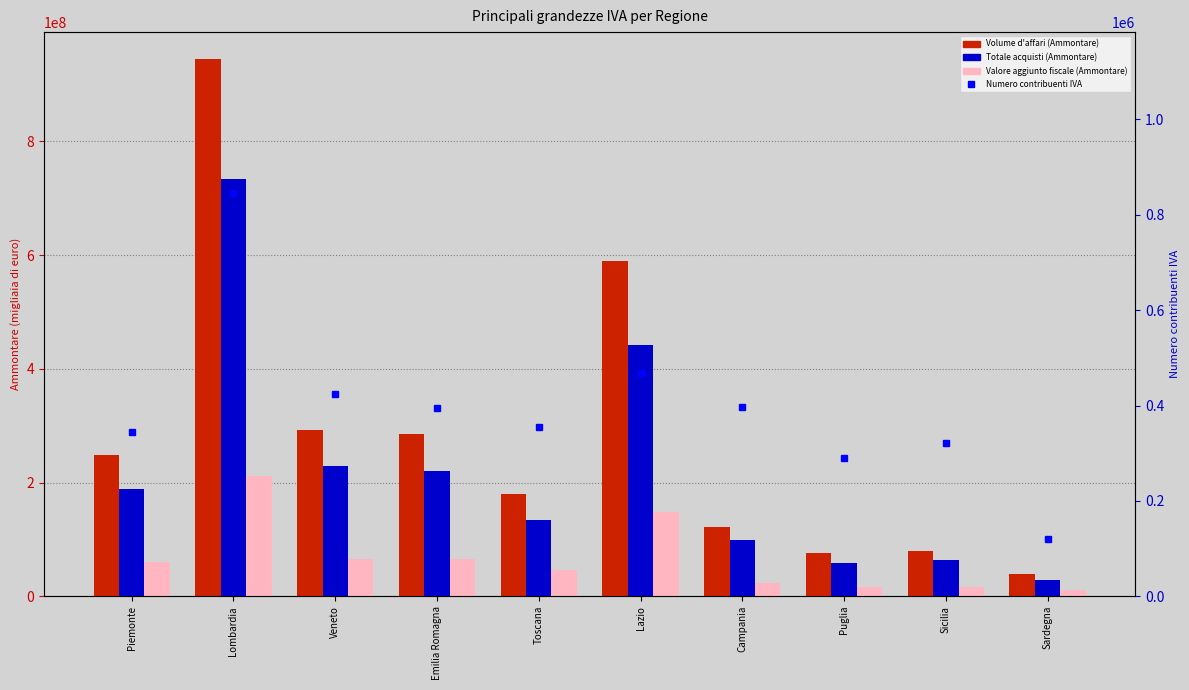

What value does the Totale acquisti (Ammontare) series have at Puglia, to the nearest 10?

59327140